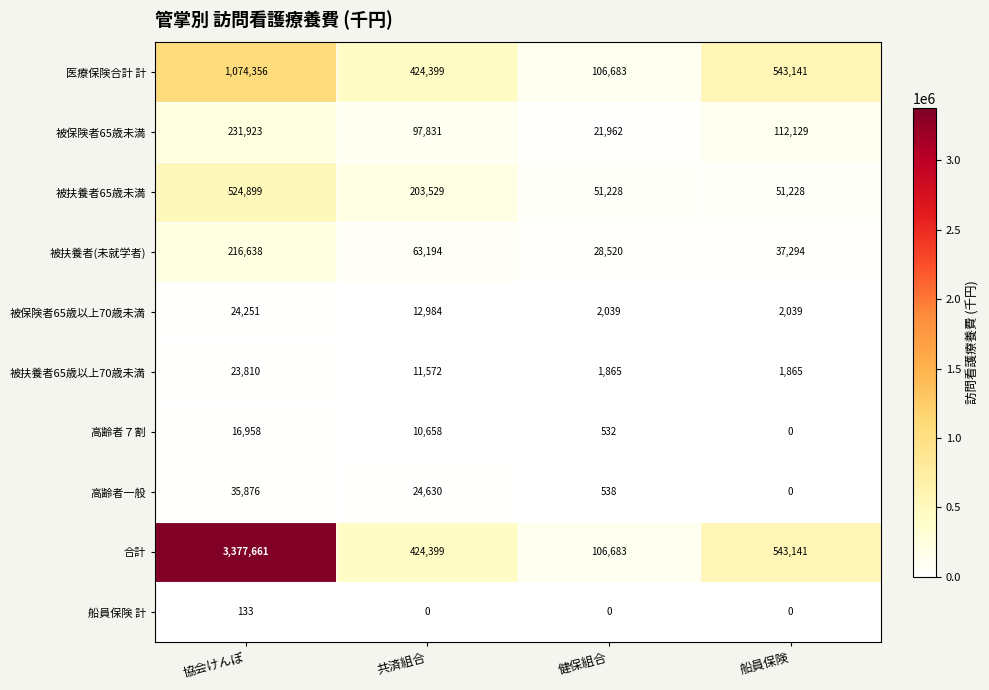

Is it true that 被扶養者65歳未満 equals 98228 at 共済組合?

False